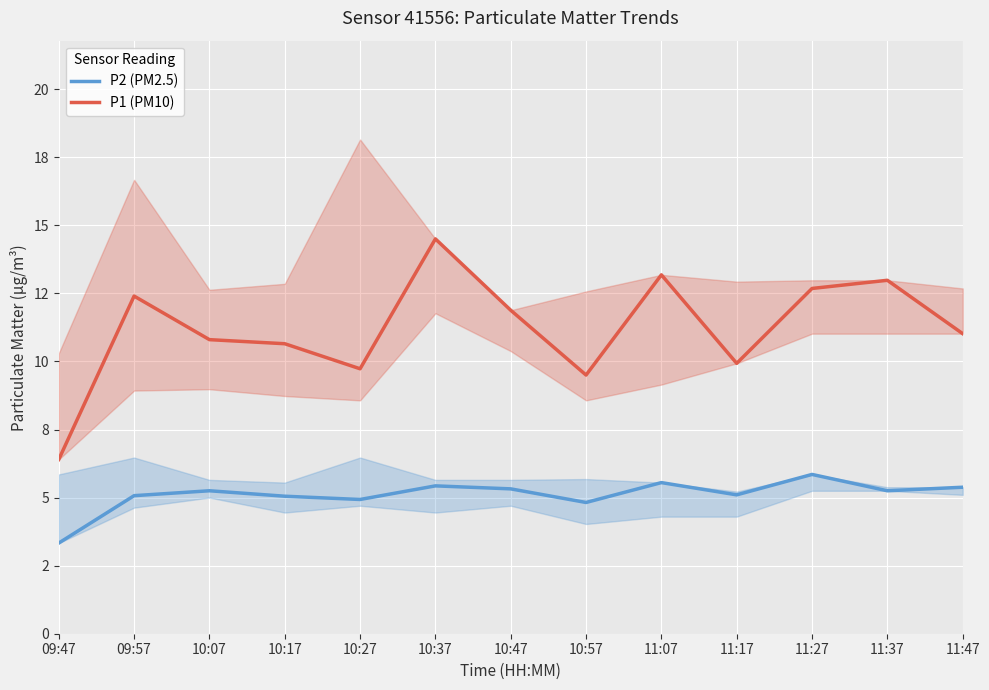

Count the number of data series in this chart.

2